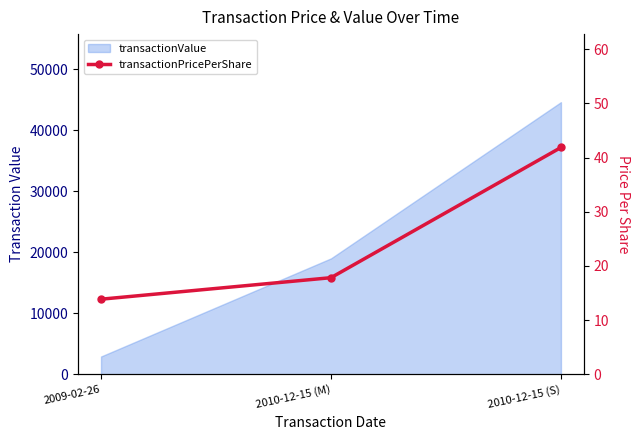

What is the label of the 1st point from the left?

2009-02-26